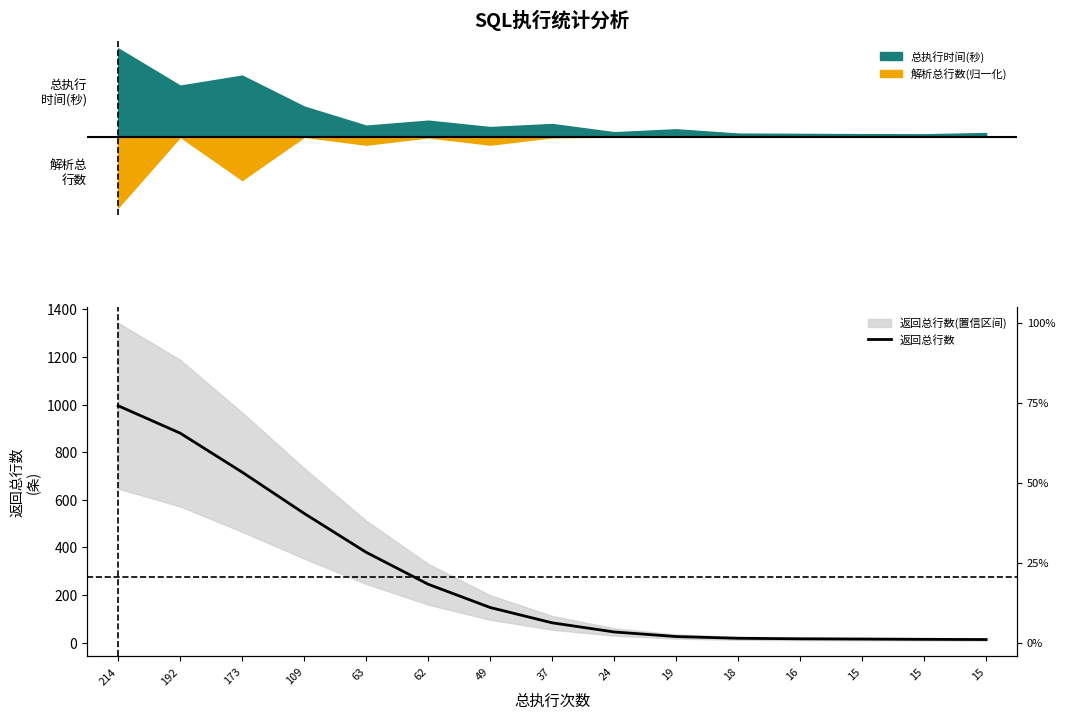

Rank the categories by value from highest to lowest.

214, 192, 173, 109, 63, 62, 49, 37, 24, 19, 18, 16, 15, 15, 15